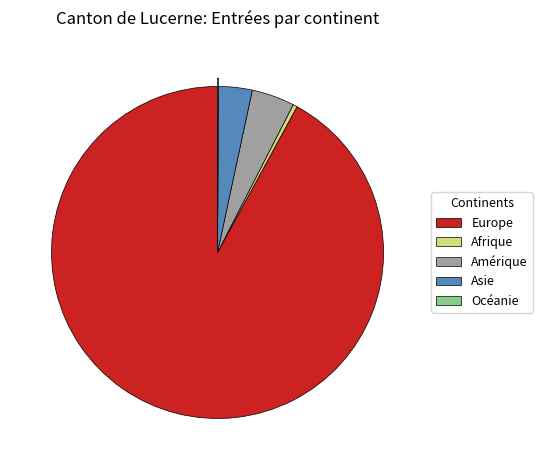

Approximately how many times larger is the value at Amérique compared to Afrique?

10.2